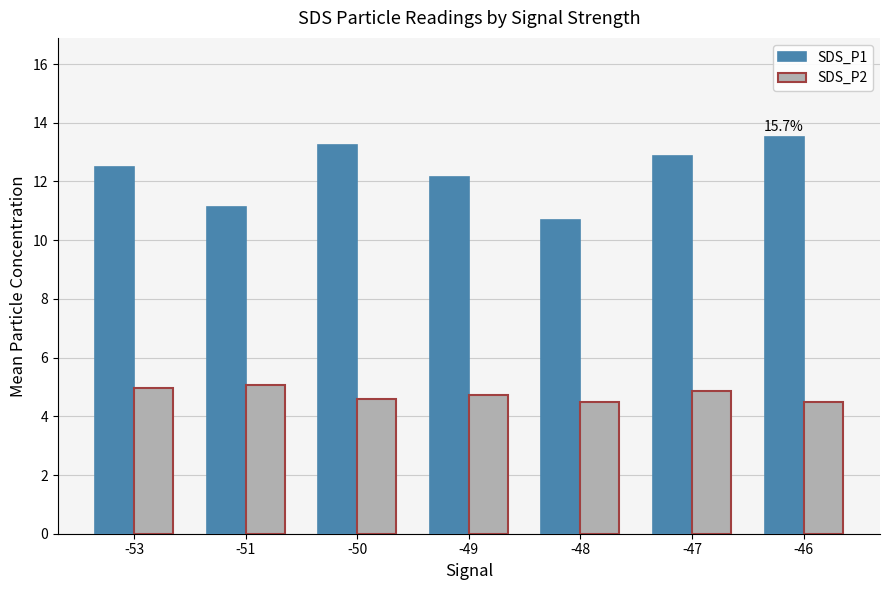

Reading left to right, extract all data points from this chart.

SDS_P1: 12.5	11.1	13.2	12.2	10.7	12.9	13.5
SDS_P2: 5.0	5.1	4.6	4.7	4.5	4.9	4.5